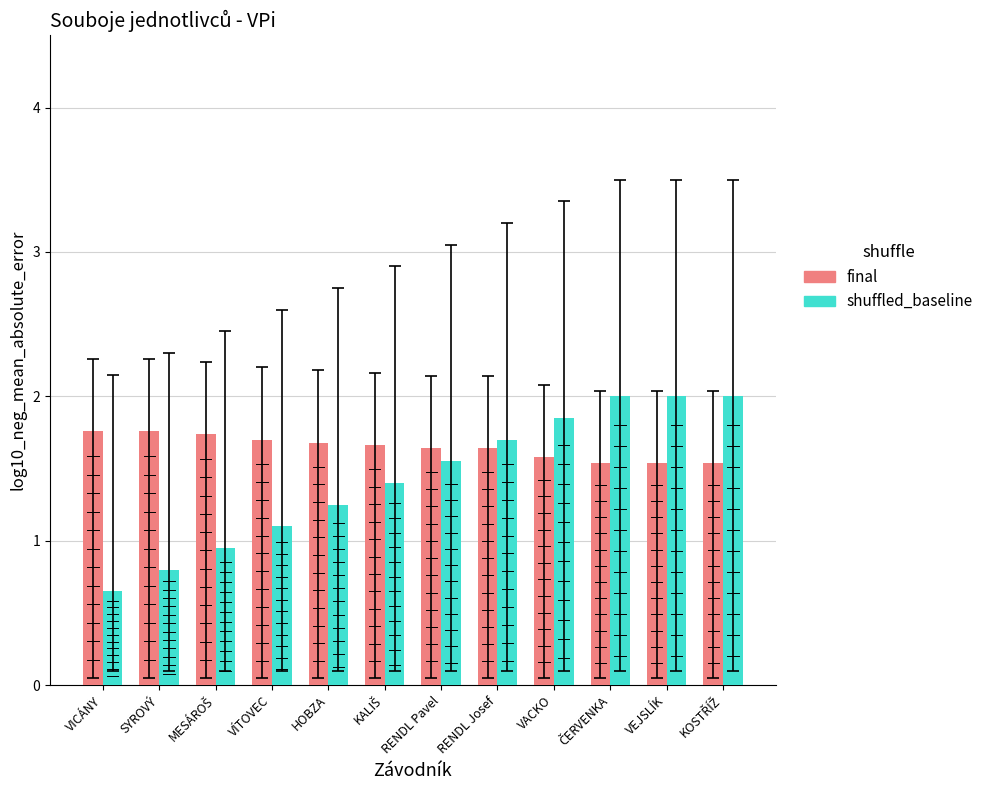

Read the shuffled_baseline value at SYROVÝ.

0.8